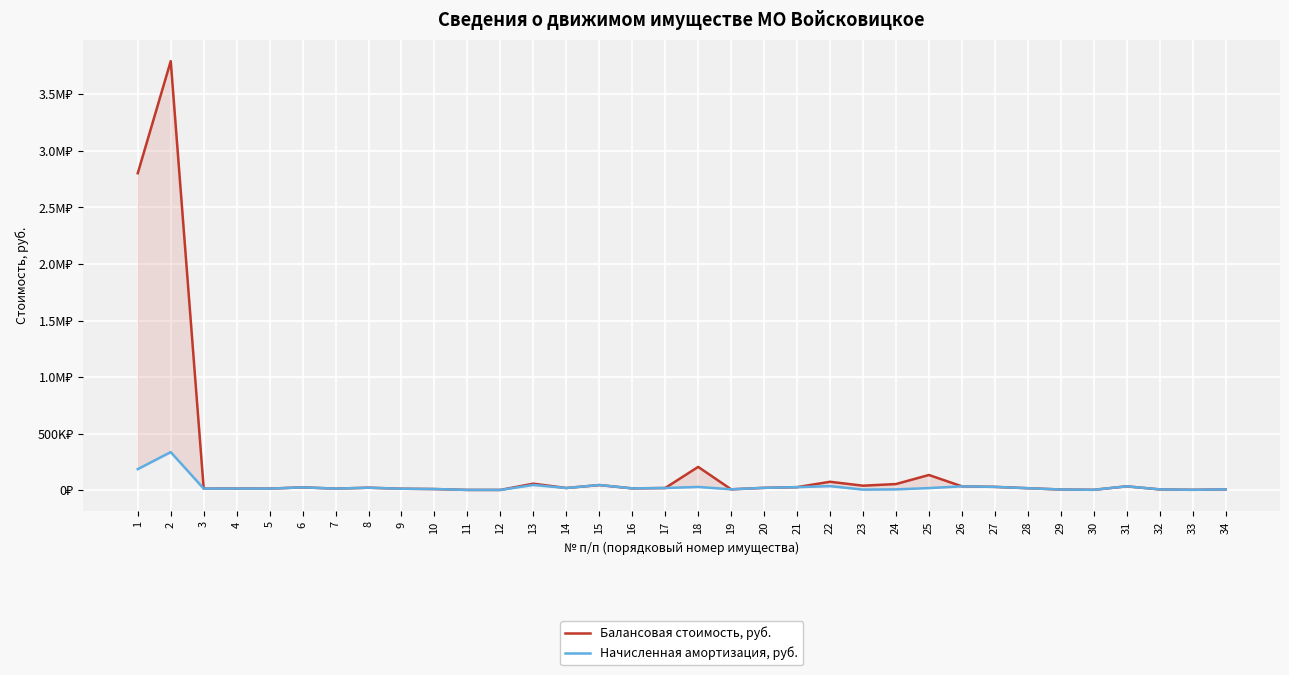

In Начисленная амортизация, руб., how many points are lower than both neighbors (excluding endpoints)?

9